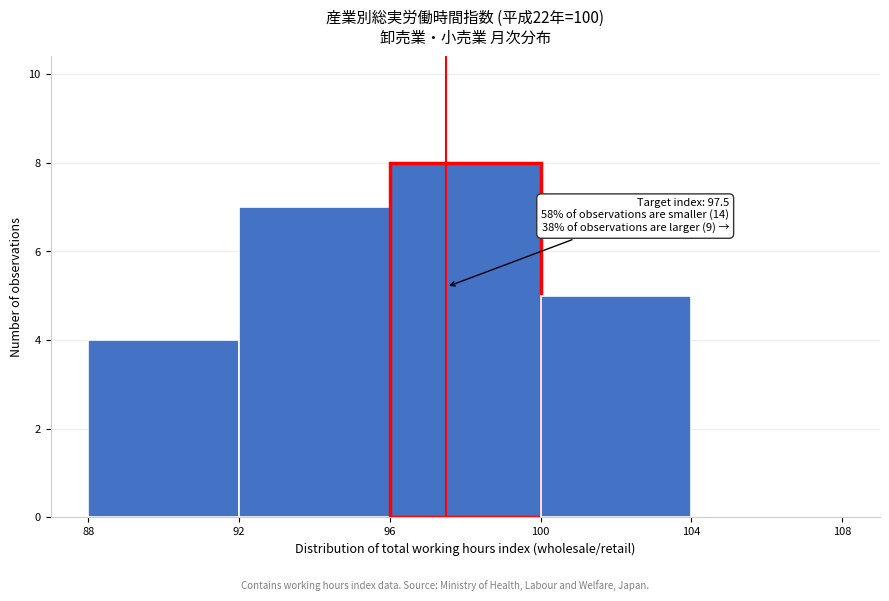

Which range on the x-axis has the tallest bar?

96 to 100